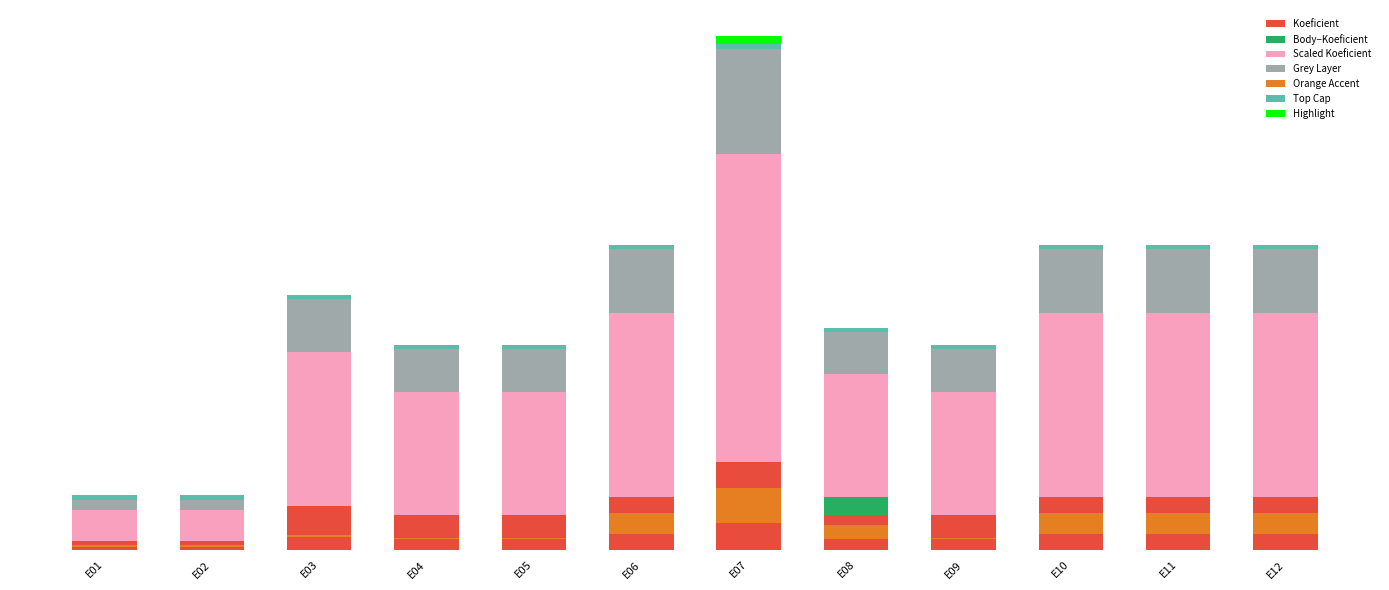

Is it true that the value at E03 is 1?

False